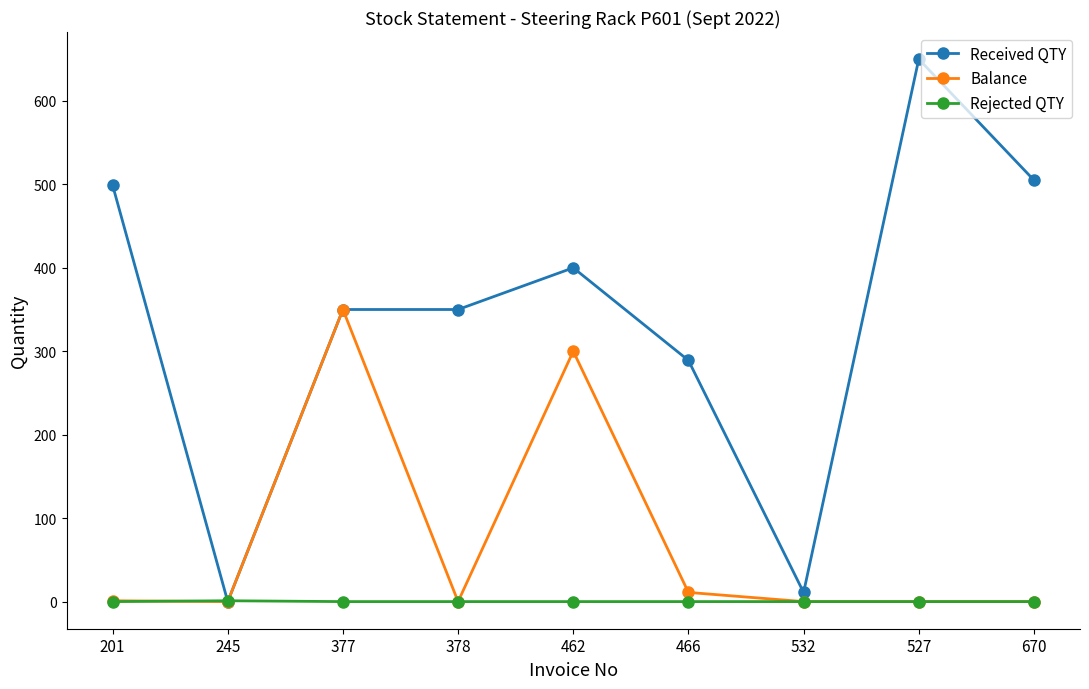

Which series has the largest range (max minus min)?

Received QTY